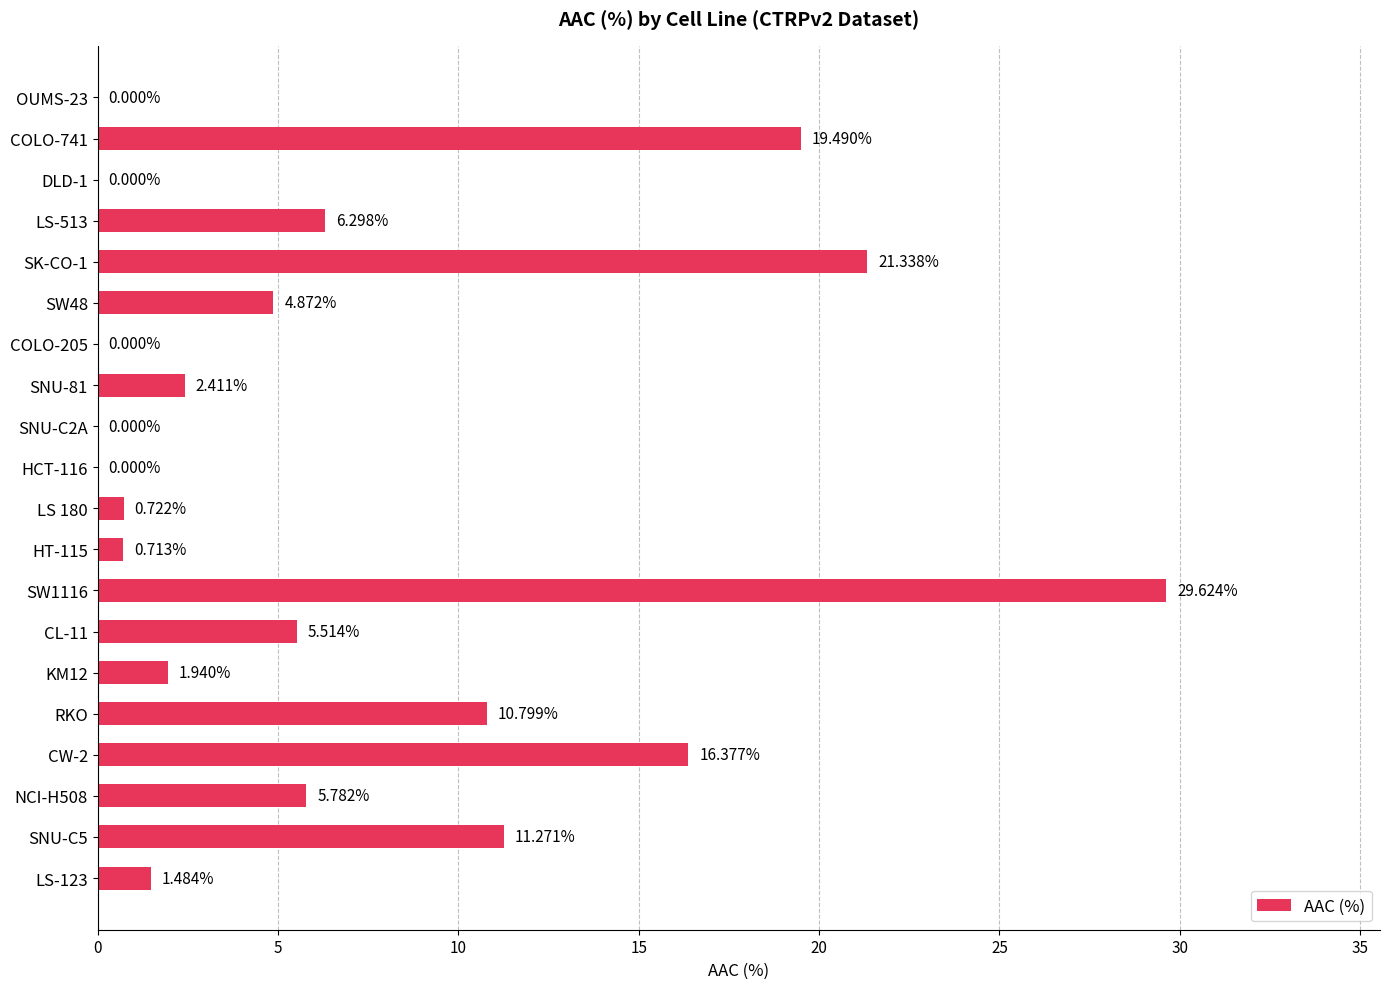

What is the sum of all values?

138.6